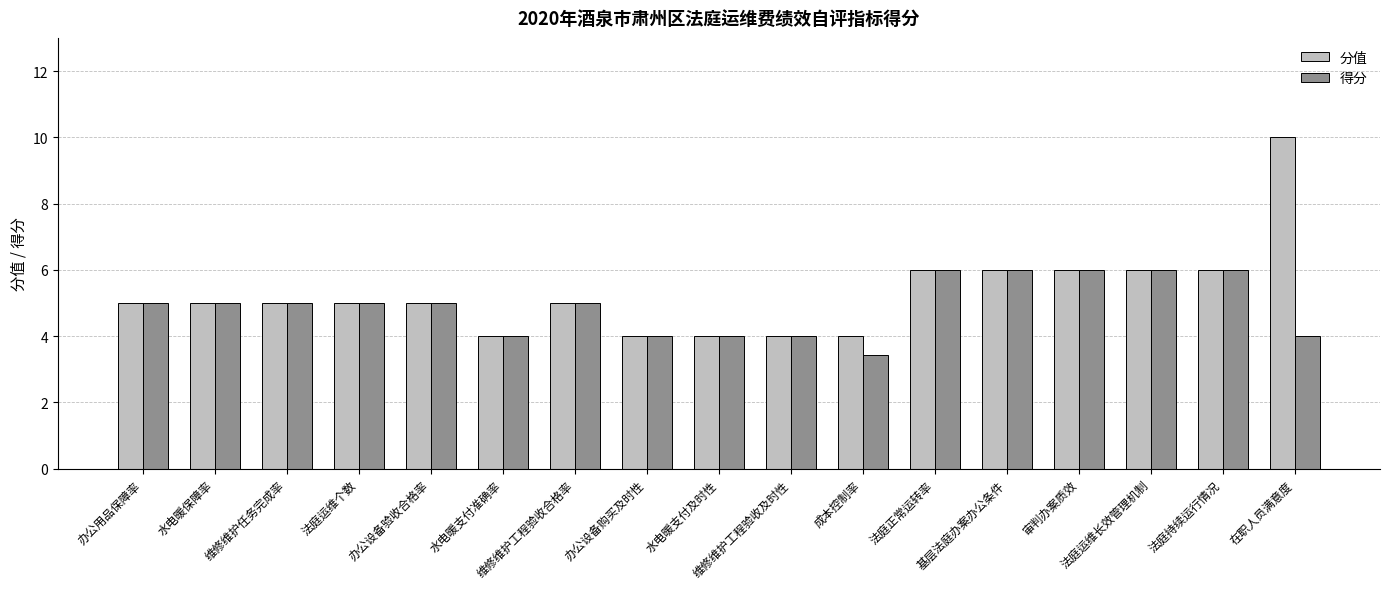

What is the minimum value shown in the chart?

3.4